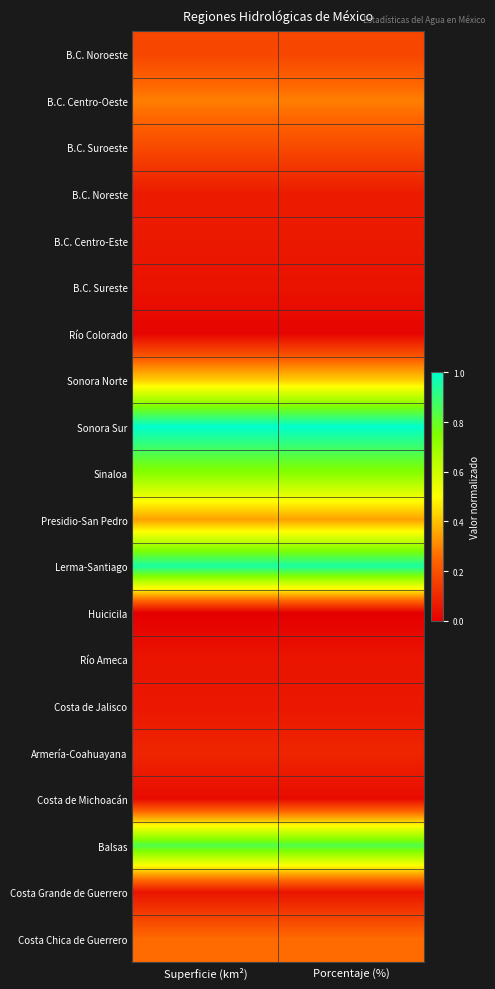

Which label corresponds to the smallest value in the chart?

Superficie (km²)